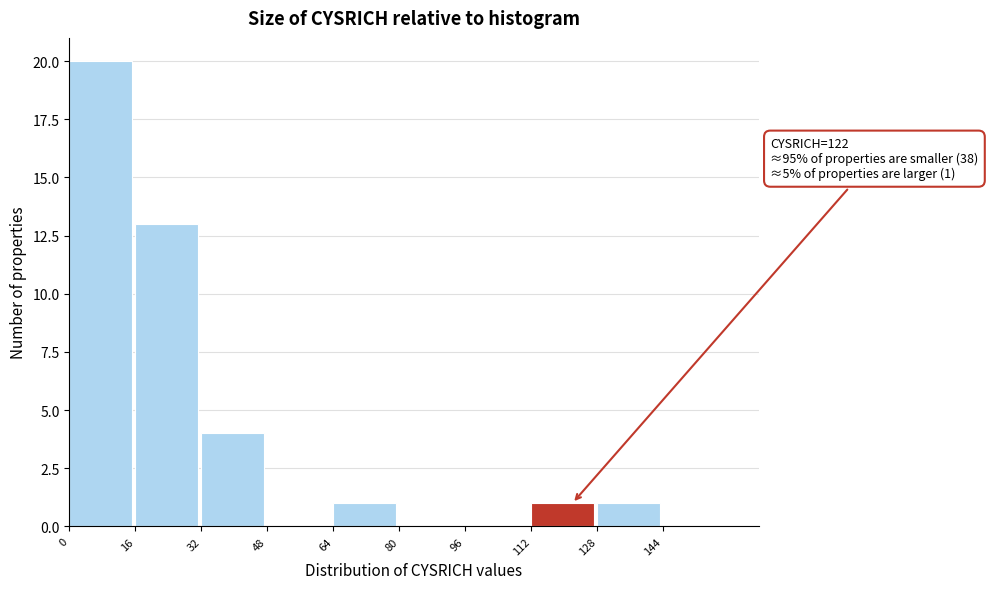

Which range on the x-axis has the tallest bar?

0 to 16